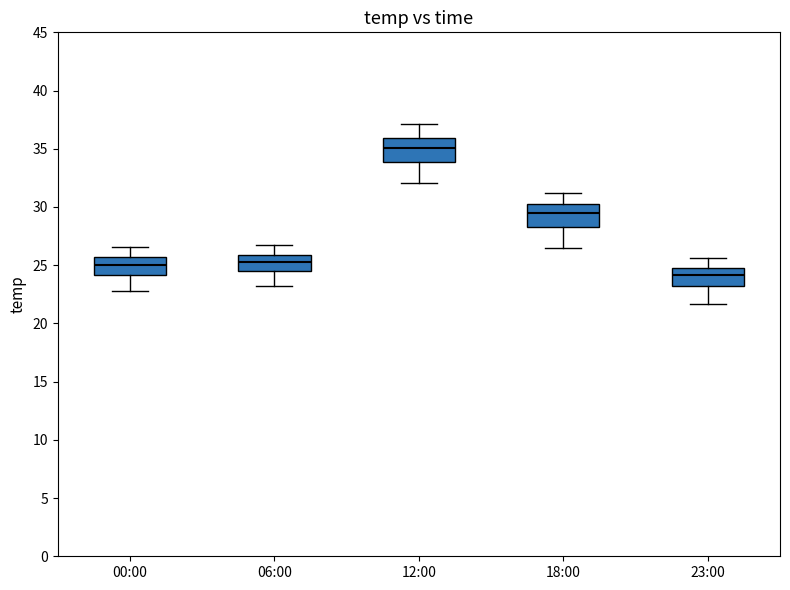

Reading left to right, transcribe this box plot: for each box, give where its median line is, the range the box spans, and where its two whiskers end, as read against the y-axis. The values are not printed on the chart, so give them approximately, as read against the axis.

00:00: median 25.0, box 24.0 to 25.5, whiskers 23.0 to 26.5
06:00: median 25.5, box 24.5 to 26.0, whiskers 23.0 to 26.5
12:00: median 35.0, box 34.0 to 36.0, whiskers 32.0 to 37.0
18:00: median 29.5, box 28.5 to 30.5, whiskers 26.5 to 31.0
23:00: median 24.0, box 23.0 to 25.0, whiskers 21.5 to 25.5